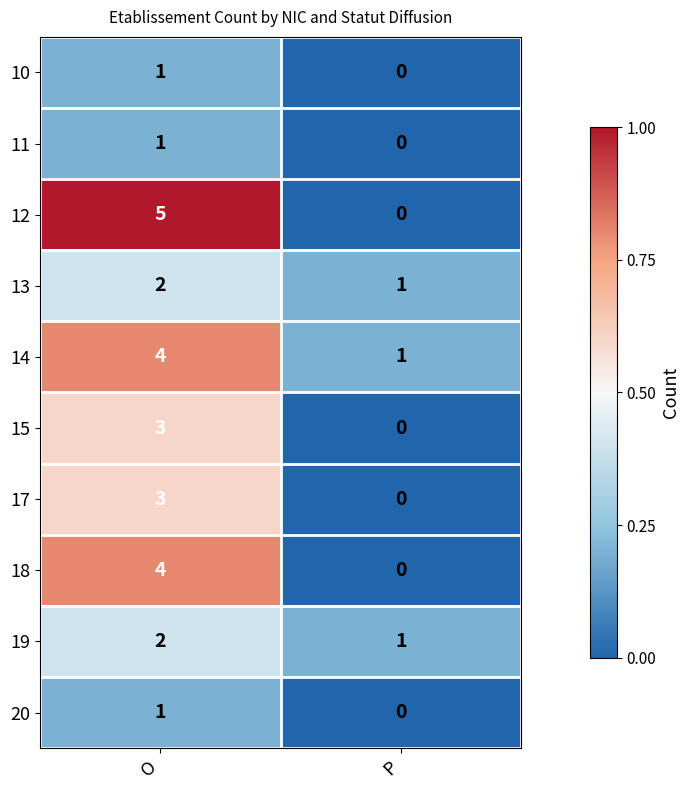

True or false: 18 has a value of 4 at O.

True